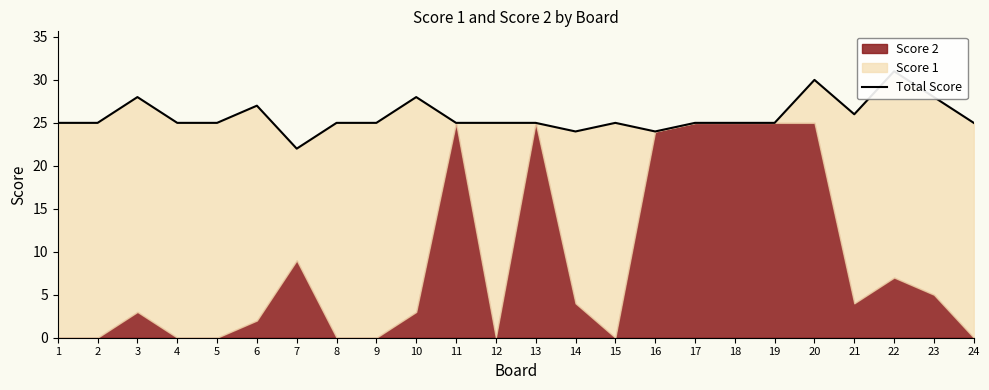

Count the values in the range 25 to 27.

16